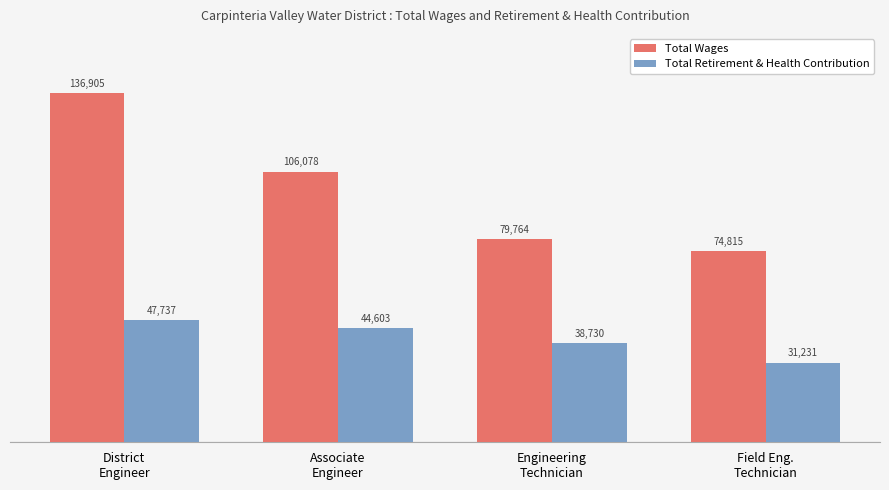

What is the total value across all series at District
Engineer?

184642